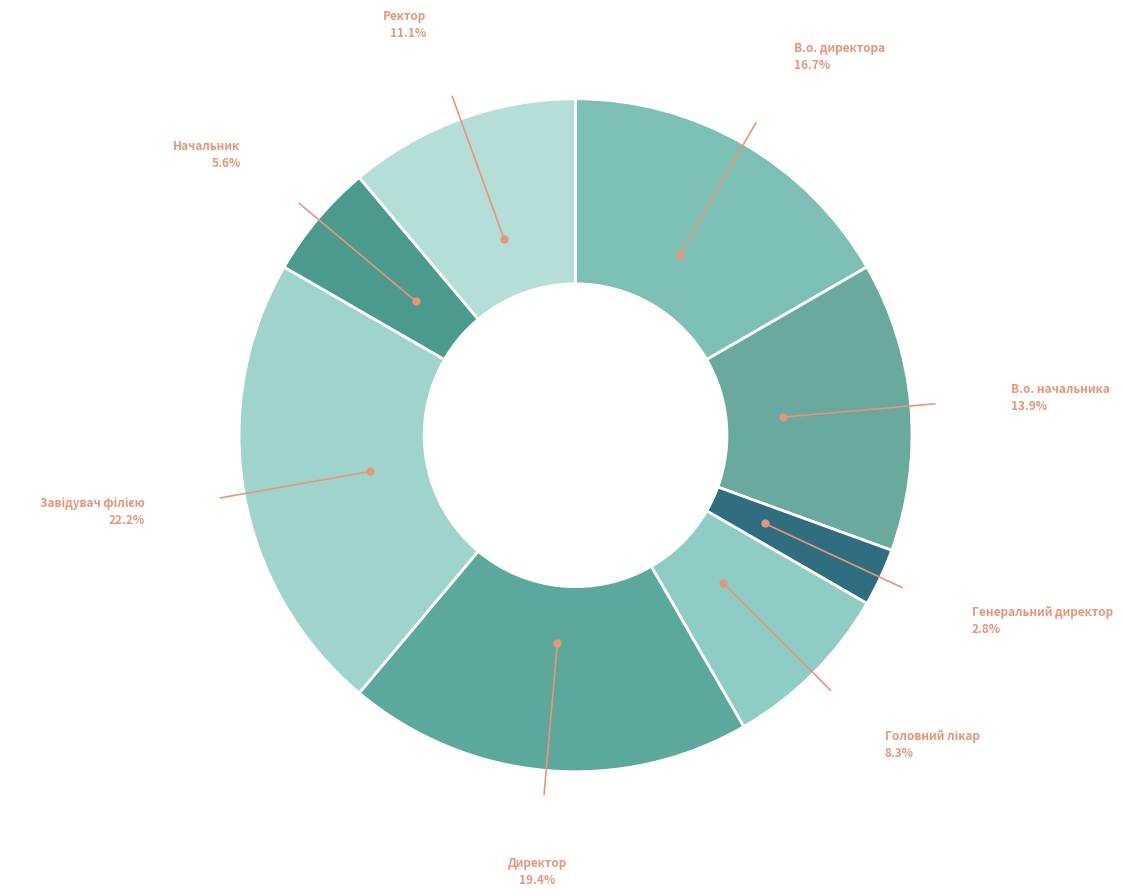

How many slices are in this pie chart?

8